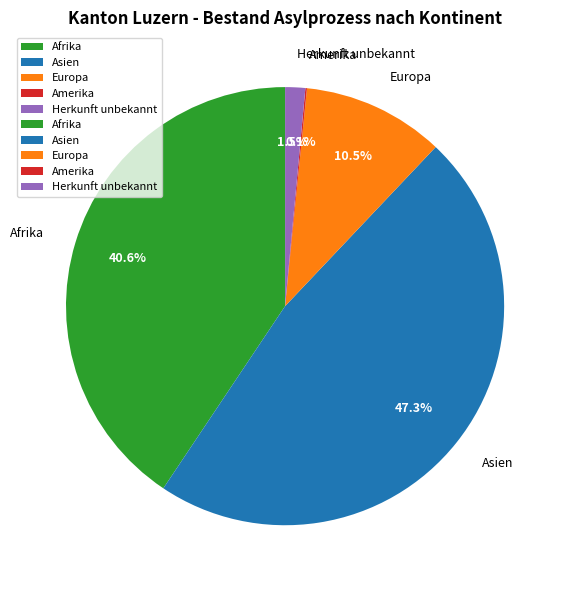

Which slice is the largest?

Asien